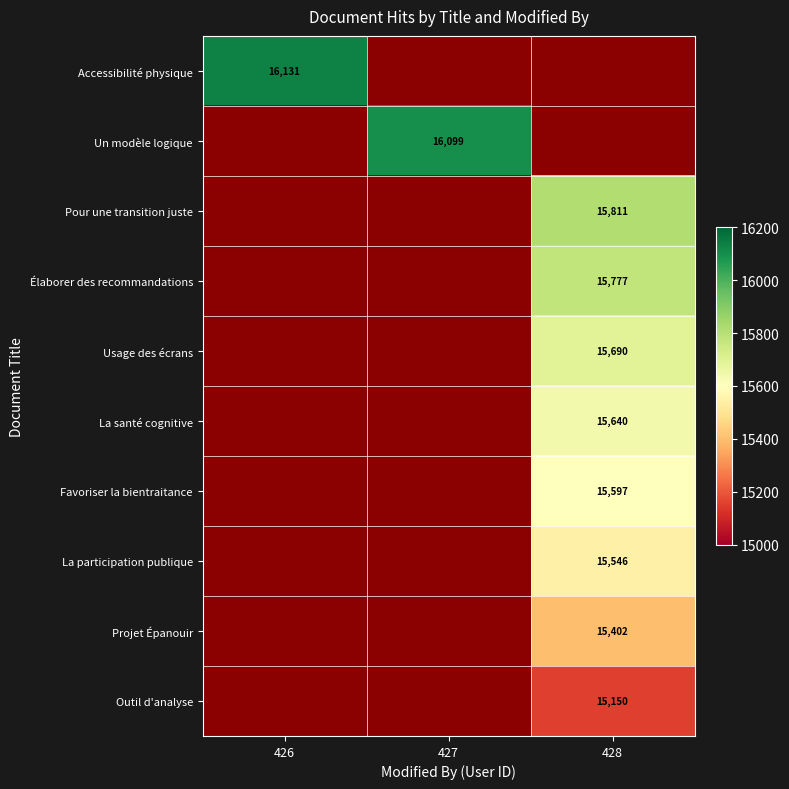

At which category does the chart reach its peak across all series?

426